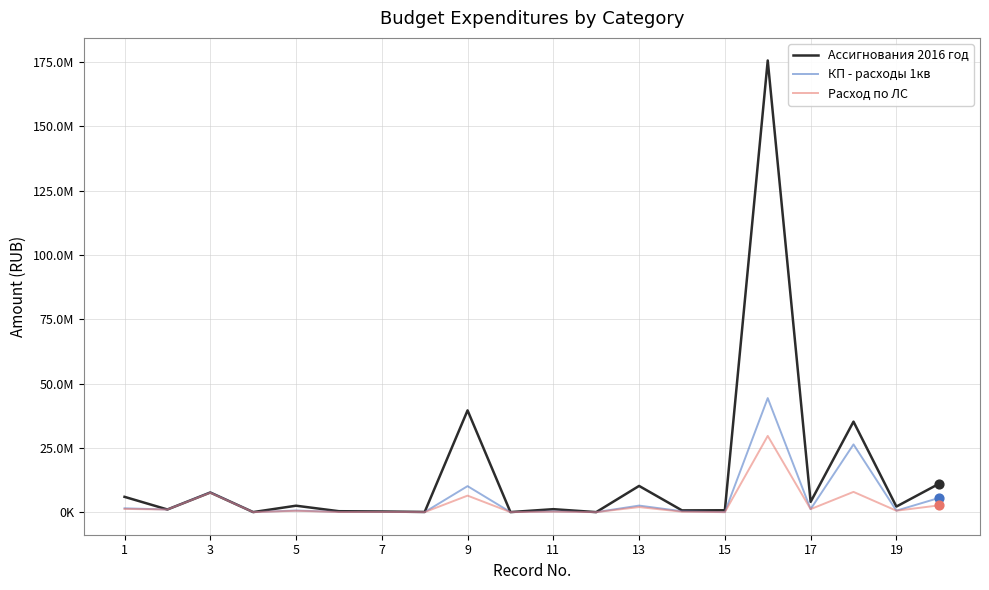

Which series has the largest total across all categories?

Ассигнования 2016 год